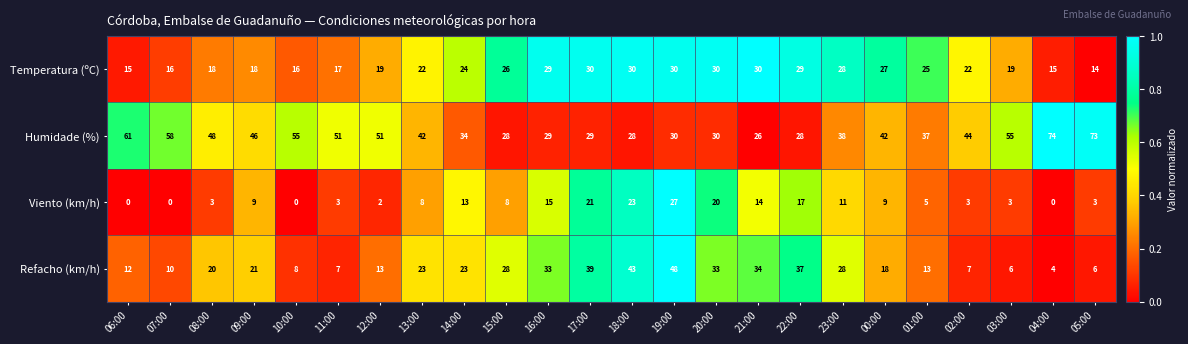

Which series has the widest spread of values?

Humidade (%)